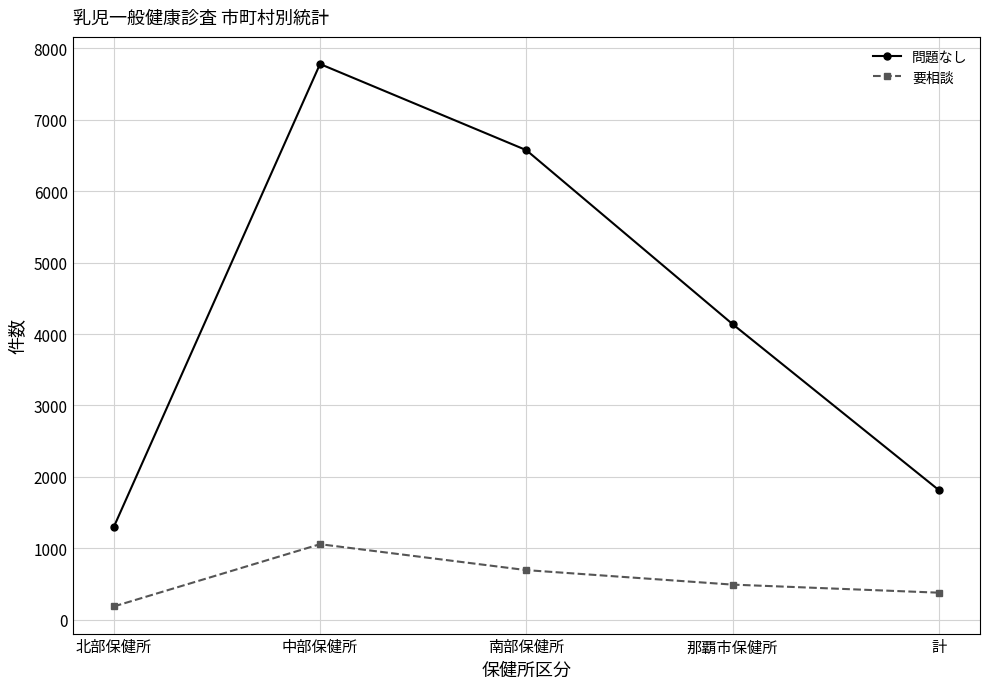

What is the difference between the maximum and minimum values in the 問題なし series?

6484